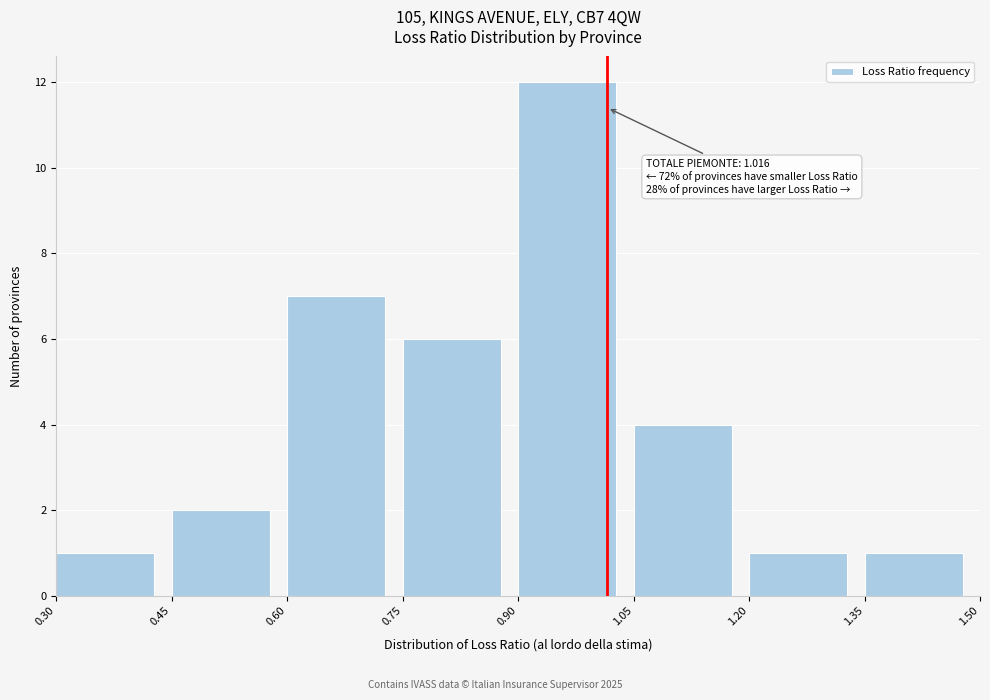

Which range on the x-axis has the tallest bar?

0.90 to 1.05